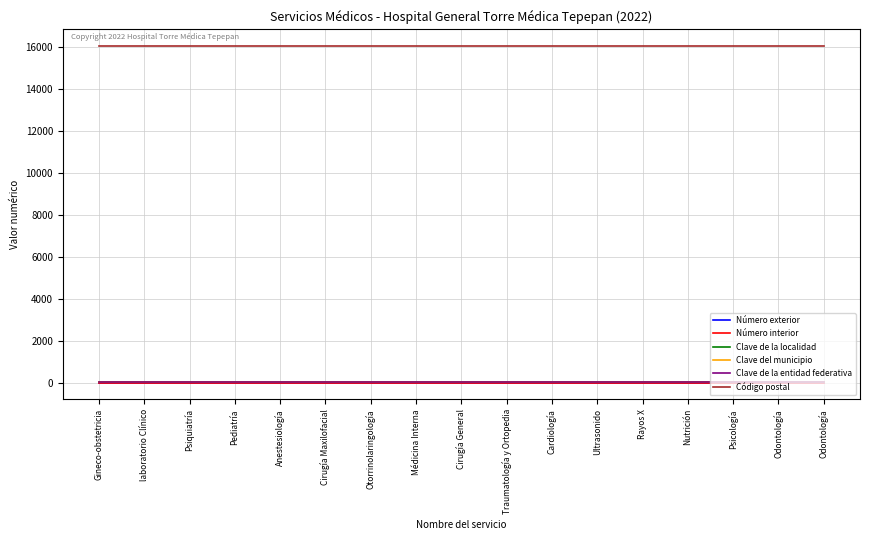

Does the chart display data point markers on the line(s)?

No